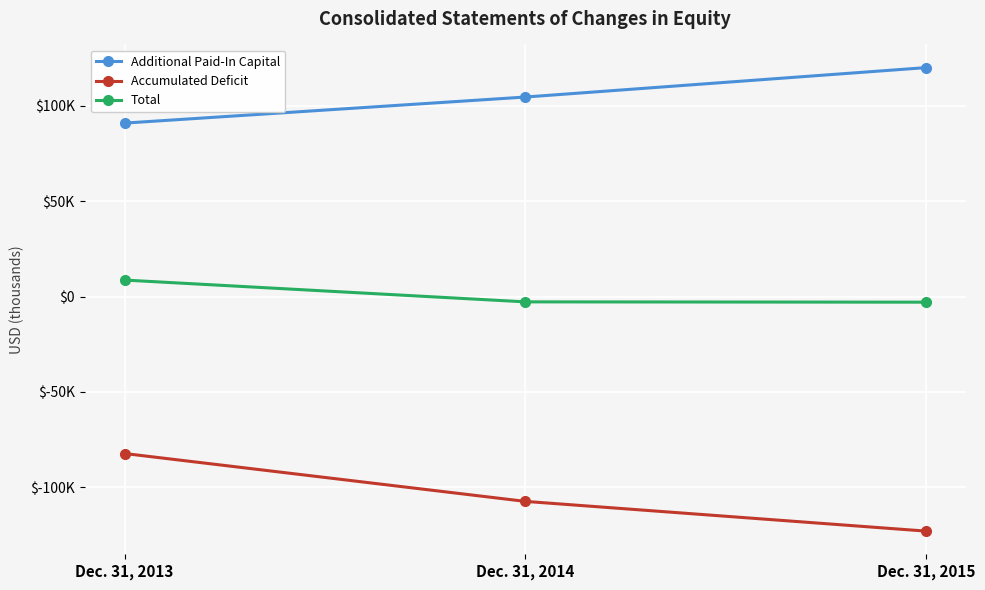

Which series changed the most between Dec. 31, 2013 and Dec. 31, 2015?

Accumulated Deficit